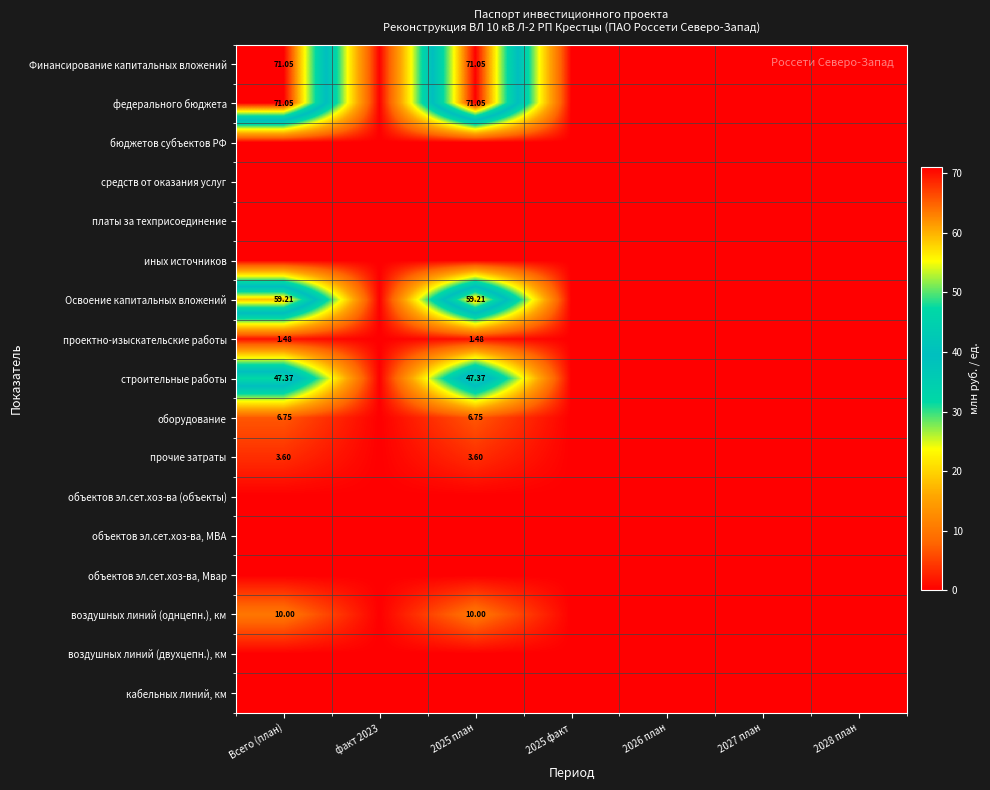

At which label is объектов эл.сет.хоз-ва, Мвар closest to 0?

Всего (план)